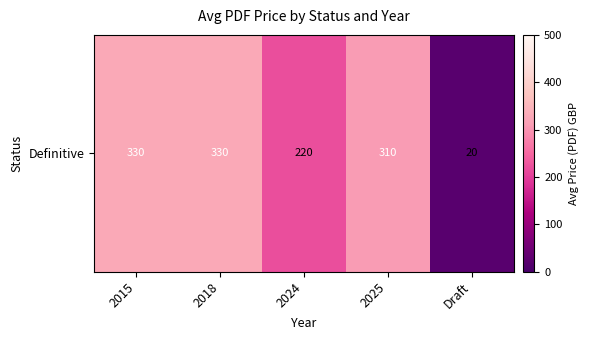

The value at 2018 is 532.3. True or false?

False